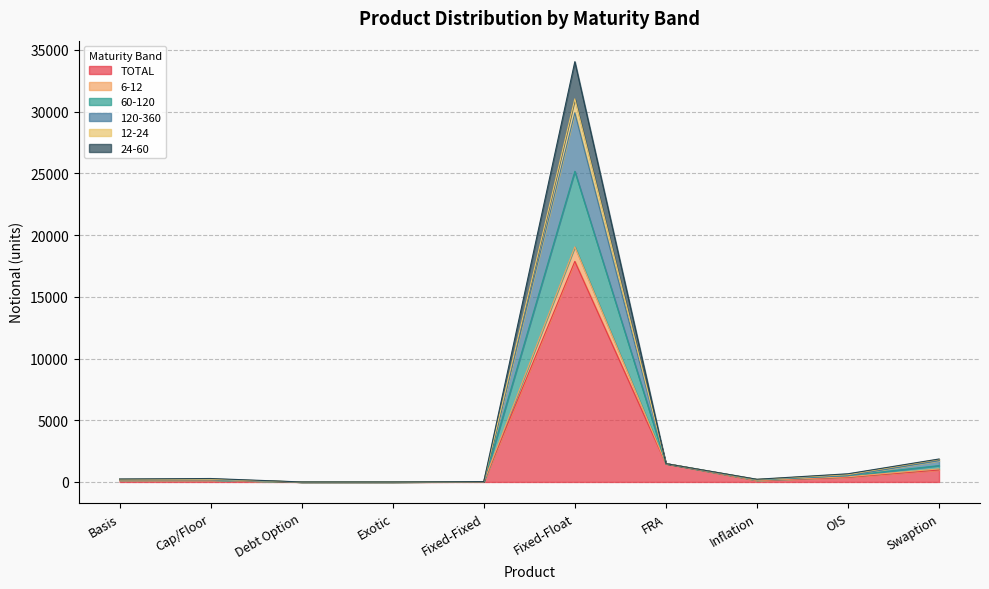

Is it true that 12-24 equals 29 at Fixed-Fixed?

True